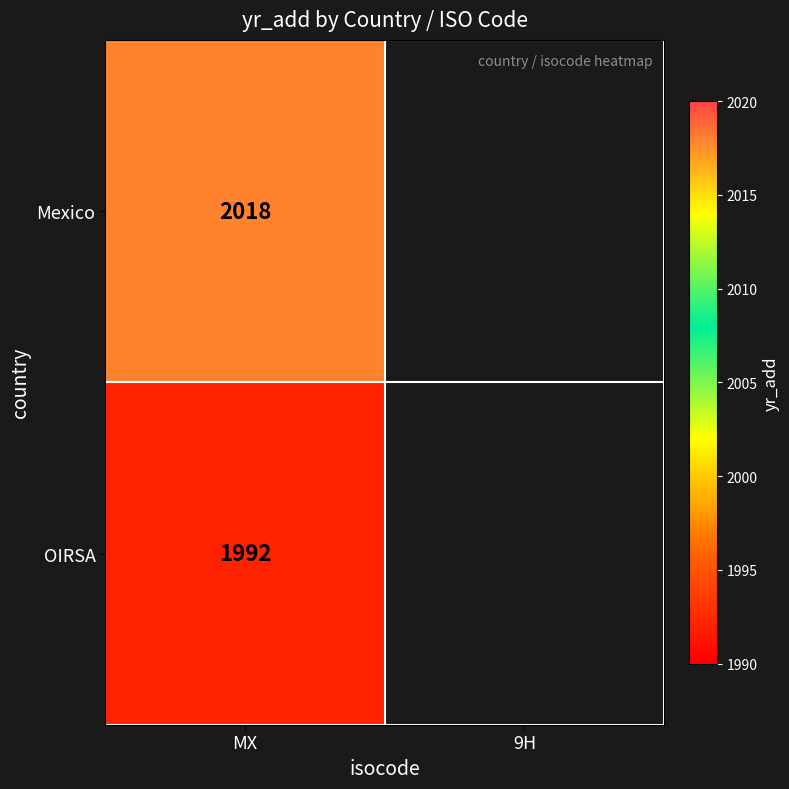

Between 9H and MX, which is larger?

MX